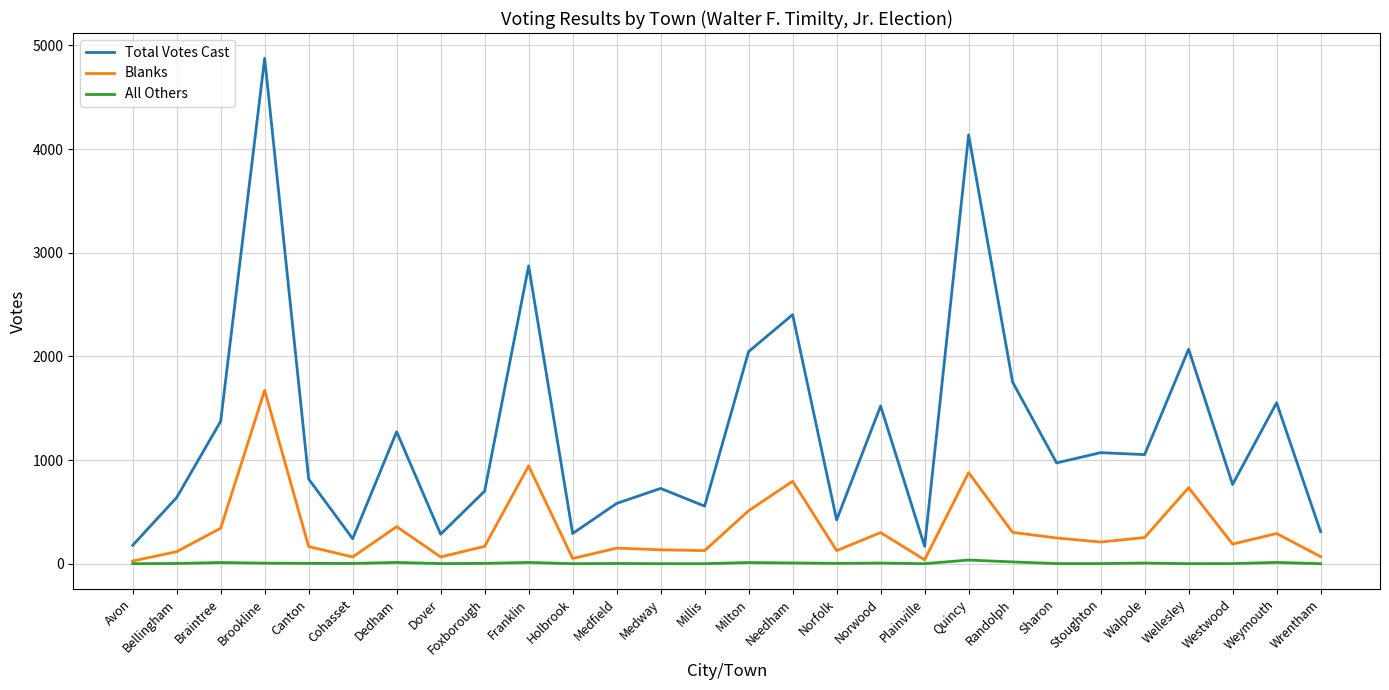

At which category is the sum across all series the highest?

Brookline